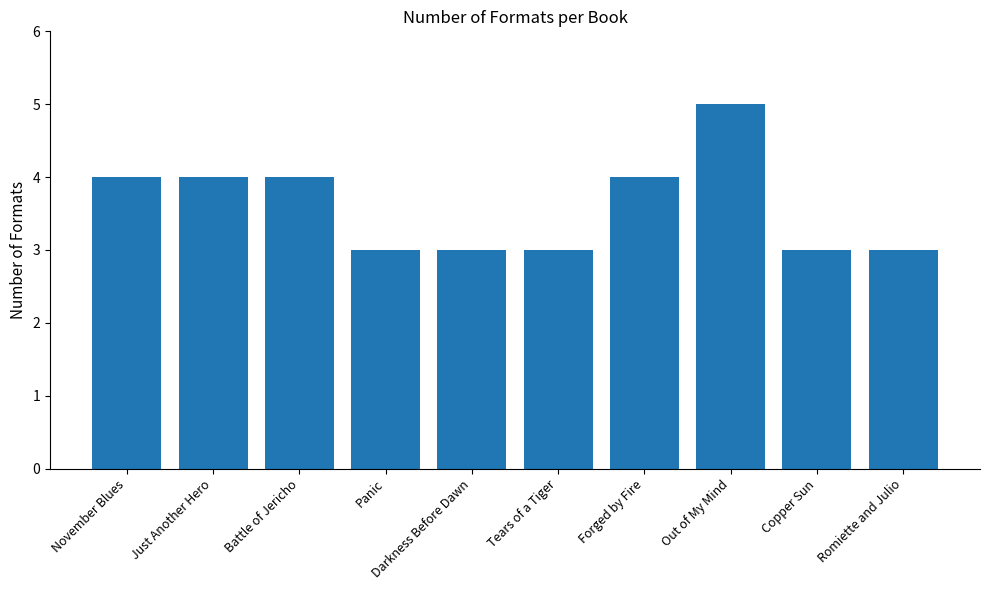

Reading left to right, transcribe all the data shown in this chart.

4	4	4	3	3	3	4	5	3	3